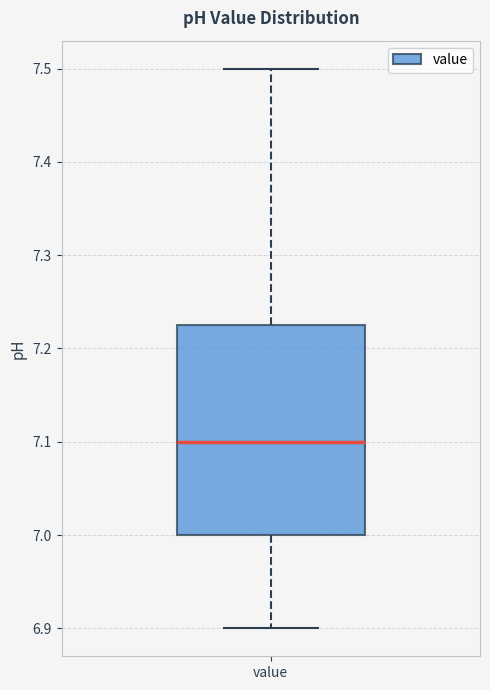

Read this box plot against the y-axis: the position of the median line, the range covered by the box, and the ends of both whiskers. The values are not printed on the chart, so give them approximately, as read against the axis.

median 7.10, box 7.00 to 7.23, whiskers 6.90 to 7.50